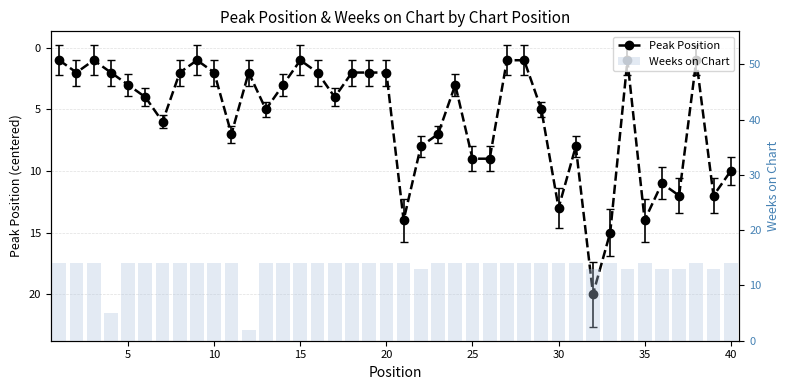

The Weeks on Chart series shows 14 at 30. True or false?

True